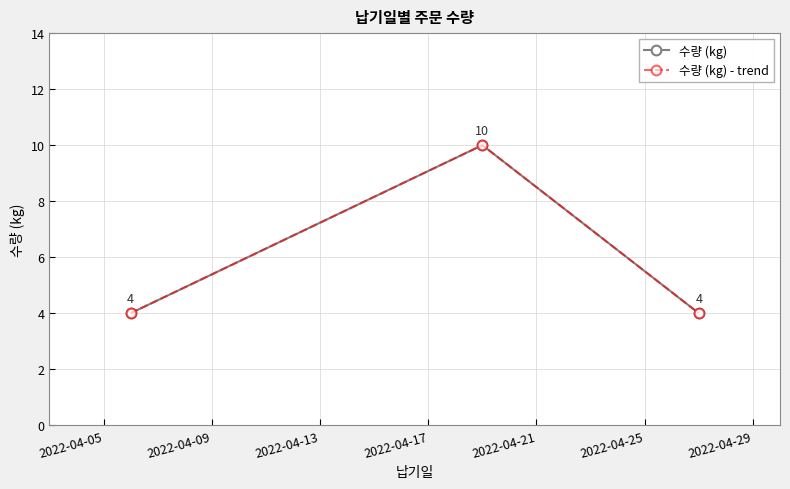

What is the difference between the maximum and minimum values in the 수량 (kg) series?

6